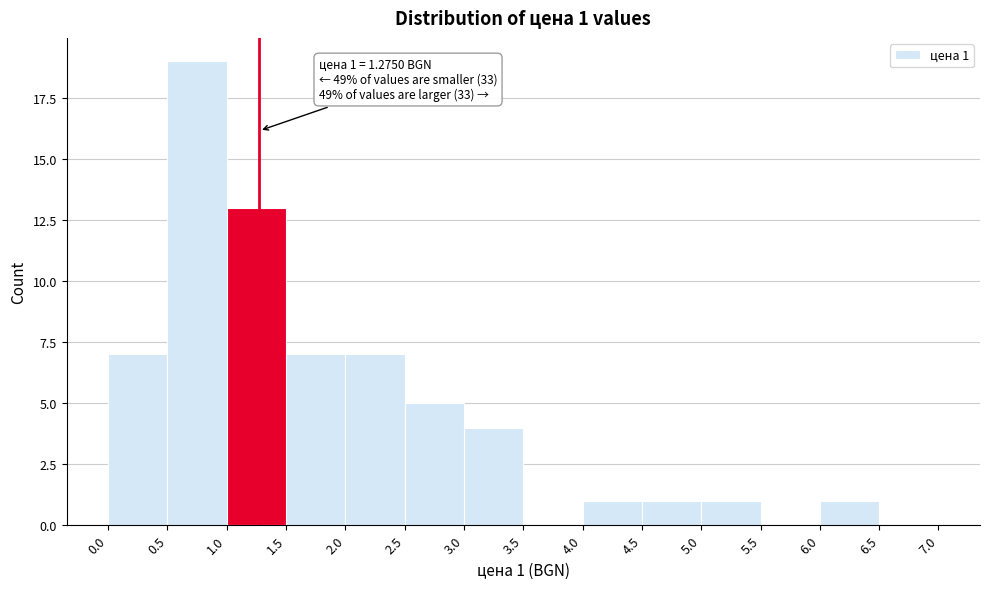

Over which range of the x-axis is the bar tallest?

0.5 to 1.0